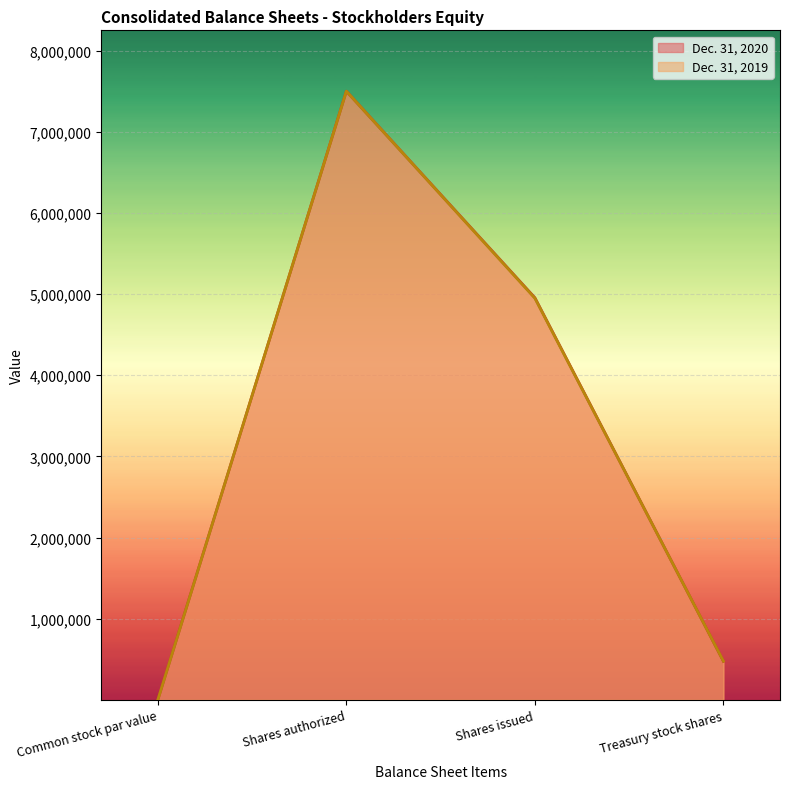

List the labels in order of Dec. 31, 2019 value, smallest first.

Common stock par value, Treasury stock shares, Shares issued, Shares authorized